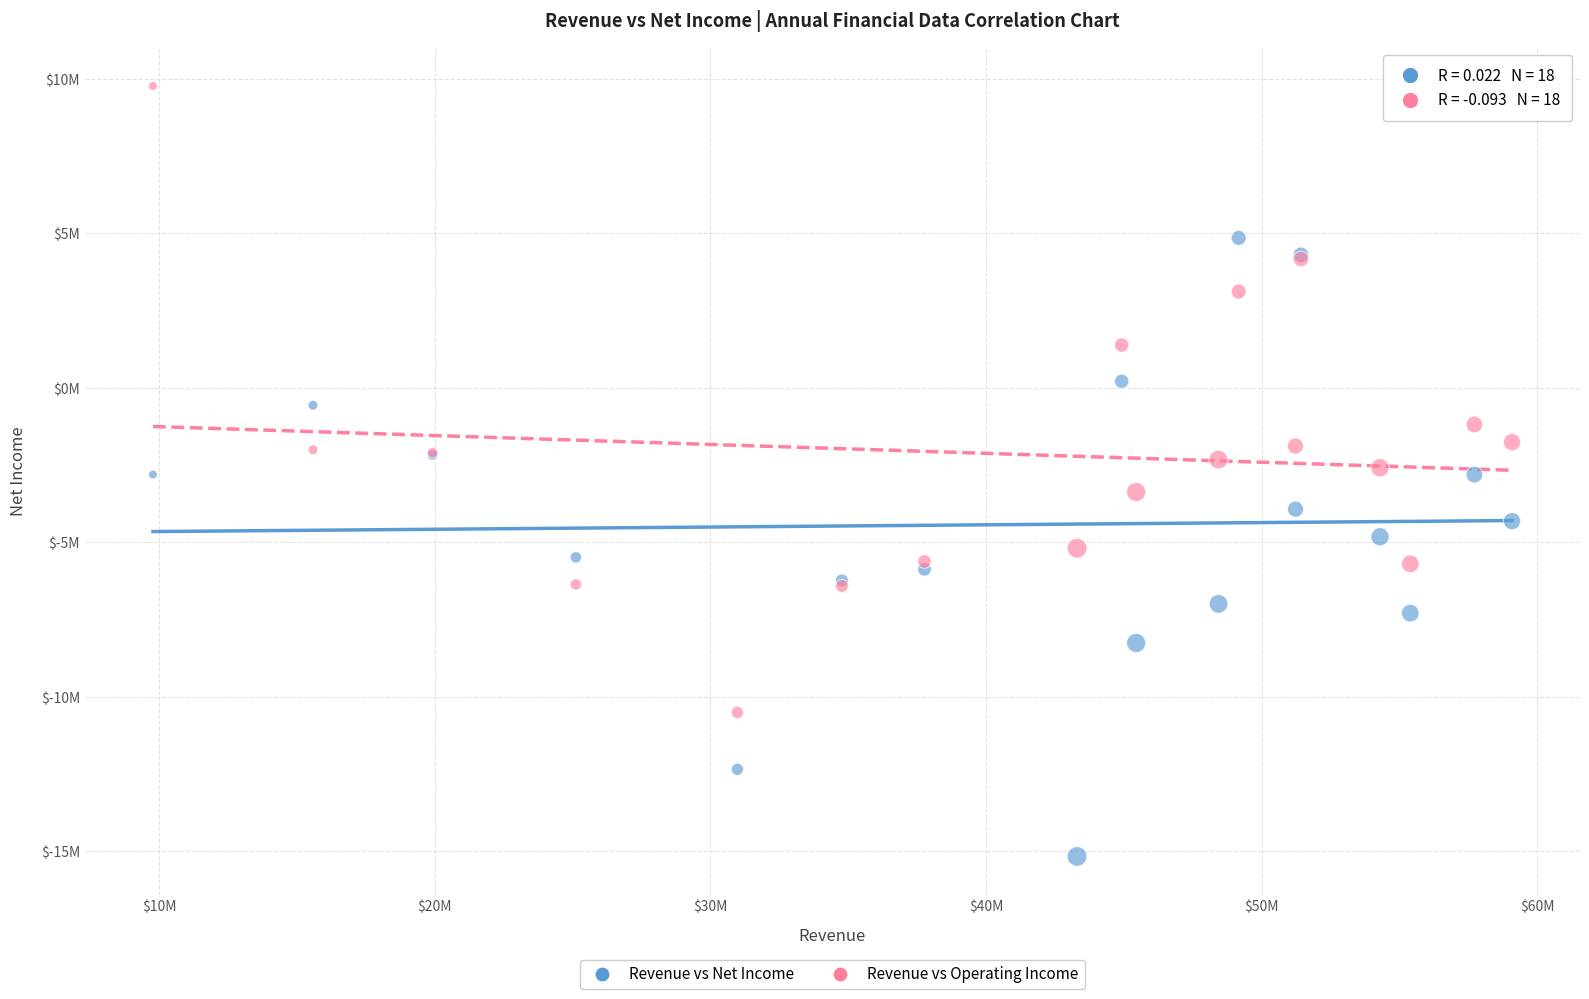

What are all the series names shown in the legend?

Revenue vs Net Income, Revenue vs Operating Income